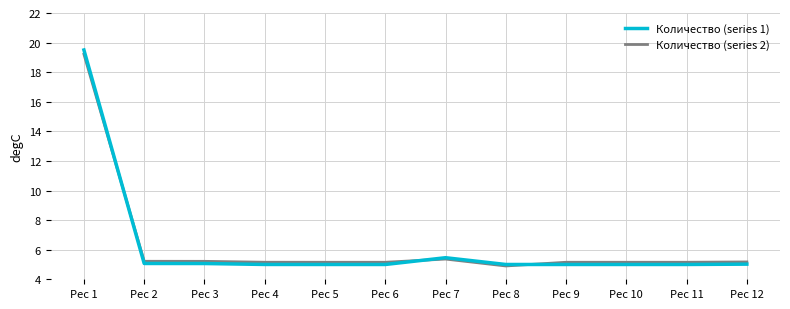

Does the chart have visible grid lines?

Yes